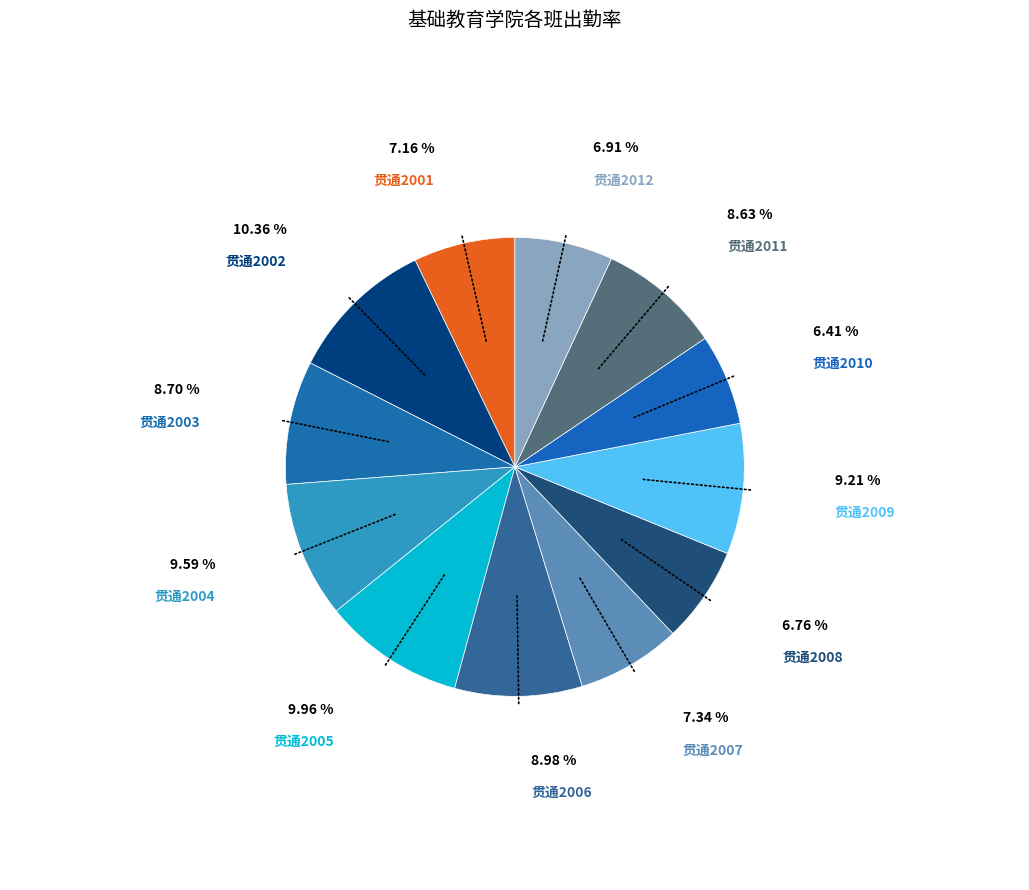

How many slices are in this pie chart?

12